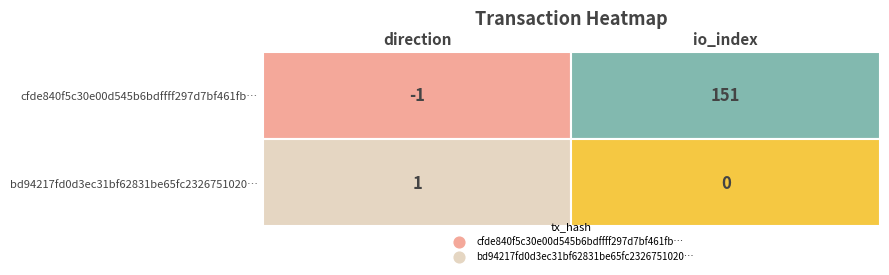

Is the value of cfde840f5c30e00d545b6bdffff297d7bf461fb at 0 greater than the value of bd94217fd0d3ec31bf62831be65fc2326751020 at 0?

No